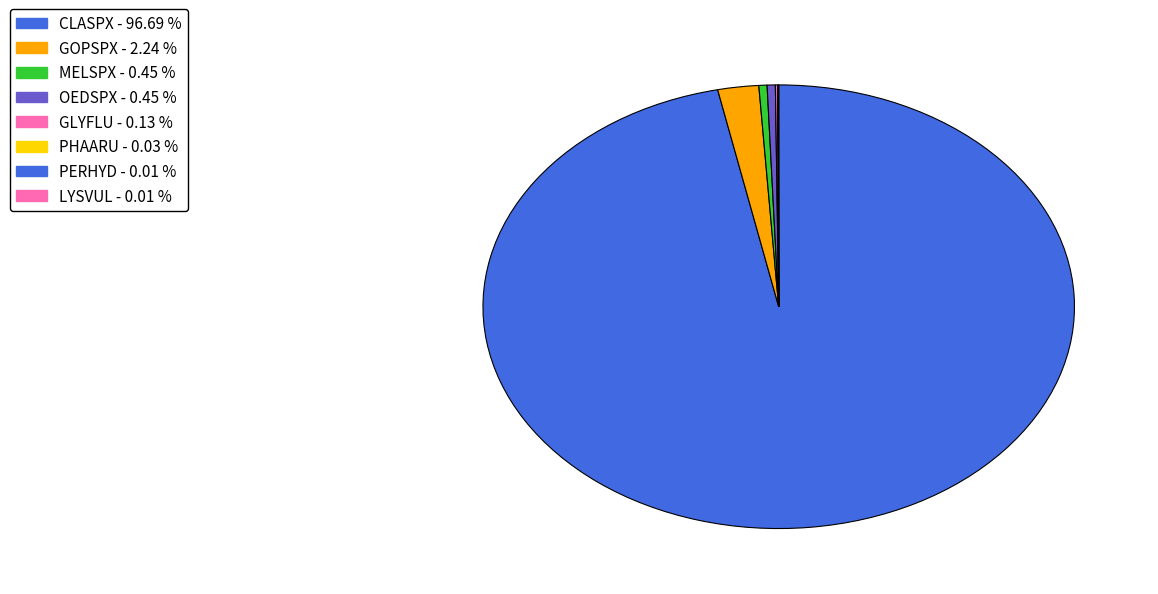

Does CLASPX represent more than half of the total?

Yes